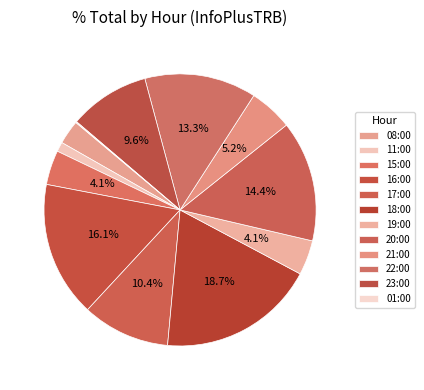

Does 21:00 account for over 50% of the chart?

No